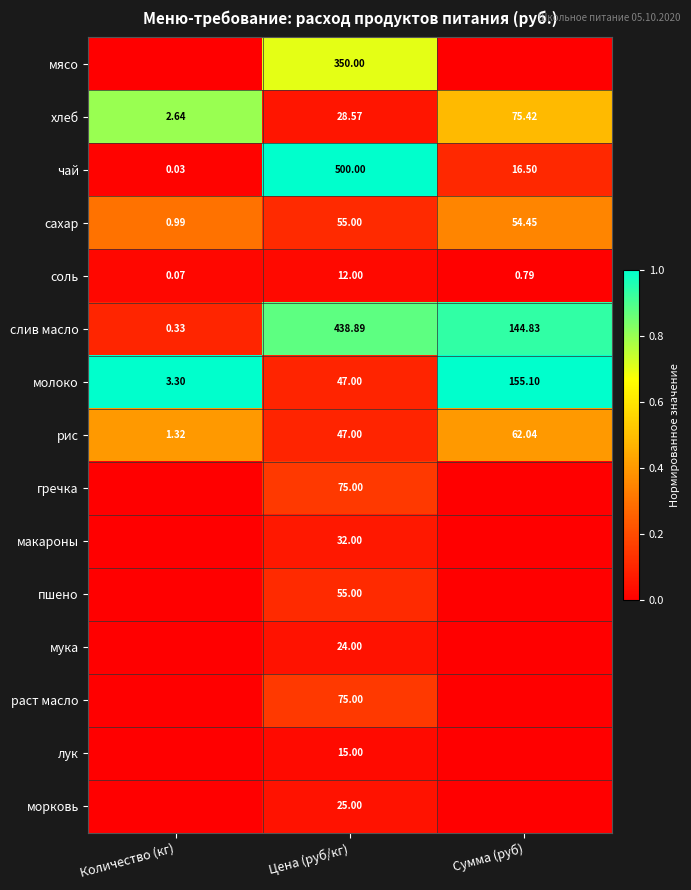

Is the value of соль at Количество (кг) greater than the value of макароны at Цена (руб/кг)?

No